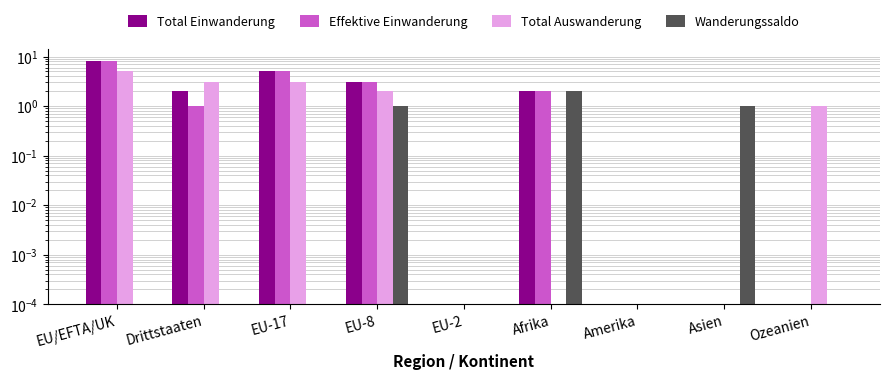

How many bars are there in each group?

4